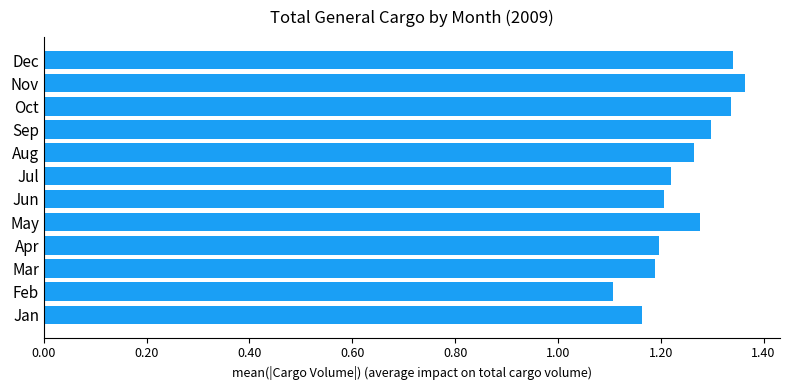

Does the chart contain any negative values?

No